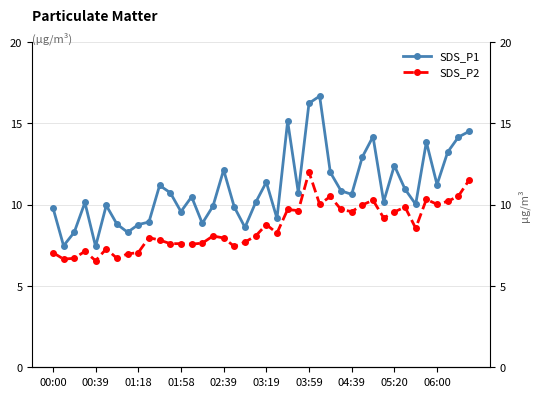

True or false: SDS_P2 and SDS_P1 cross at least once.

False